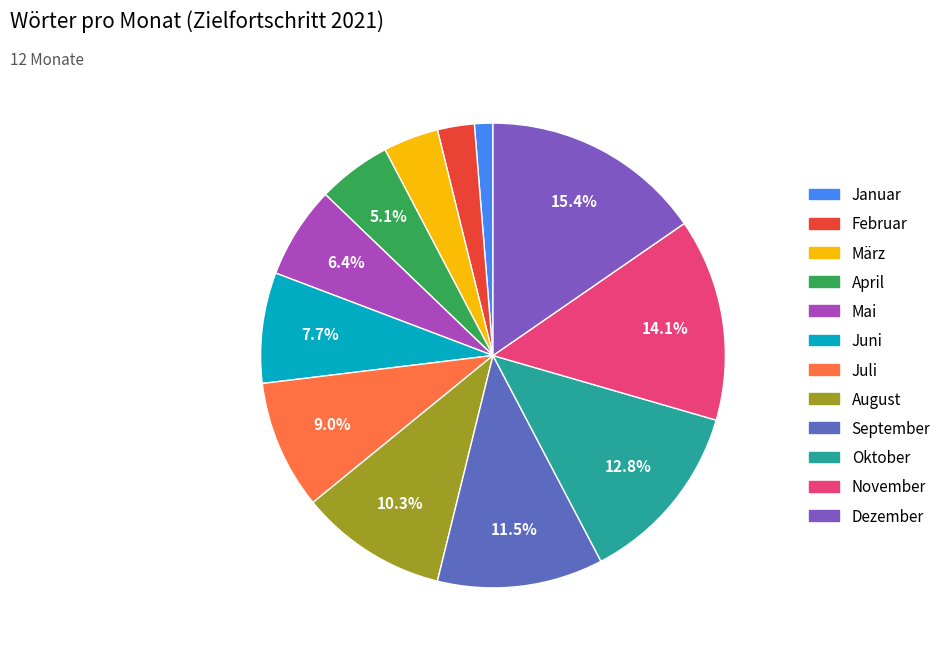

Which category has the smallest portion of the pie?

Januar